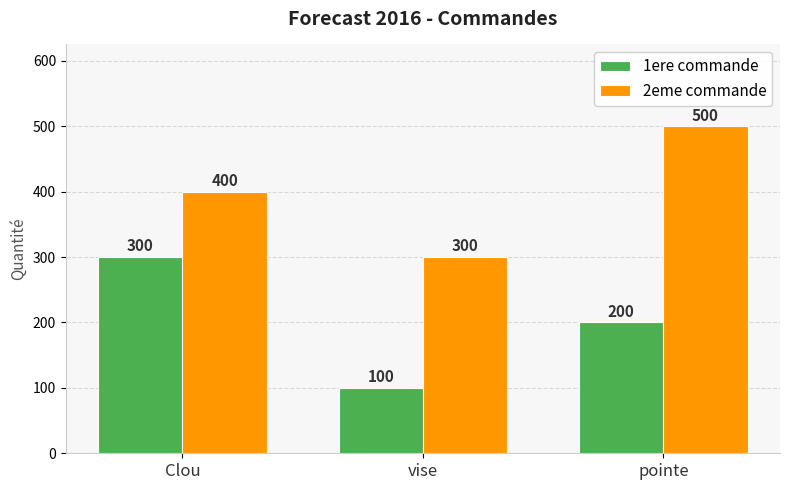

How many series are shown in this chart?

2